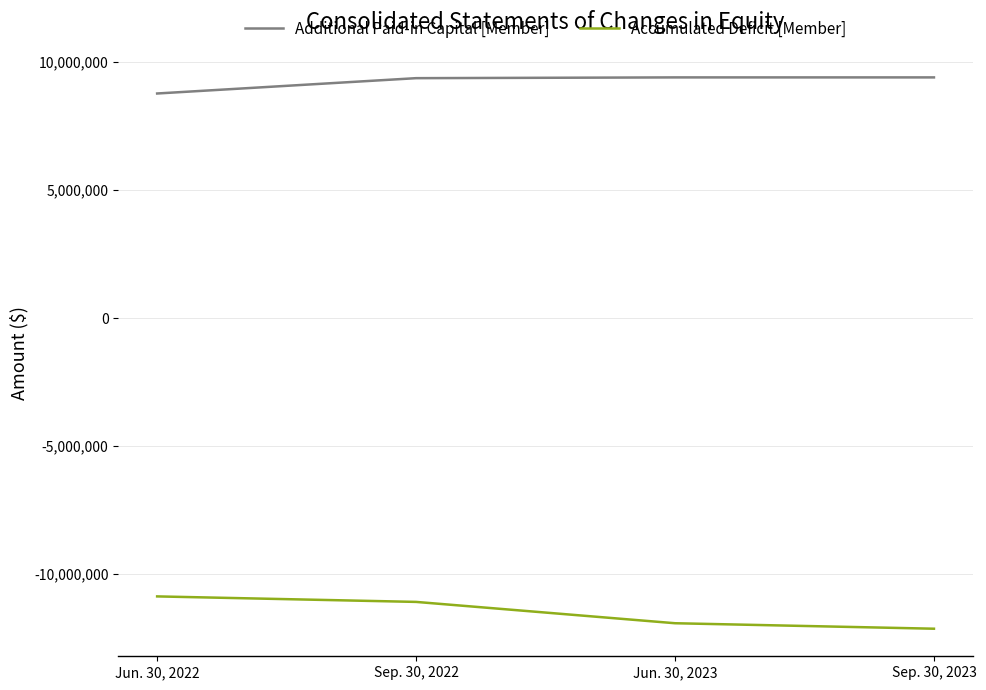

True or false: Additional Paid-in Capital [Member] and Accumulated Deficit [Member] cross at least once.

False